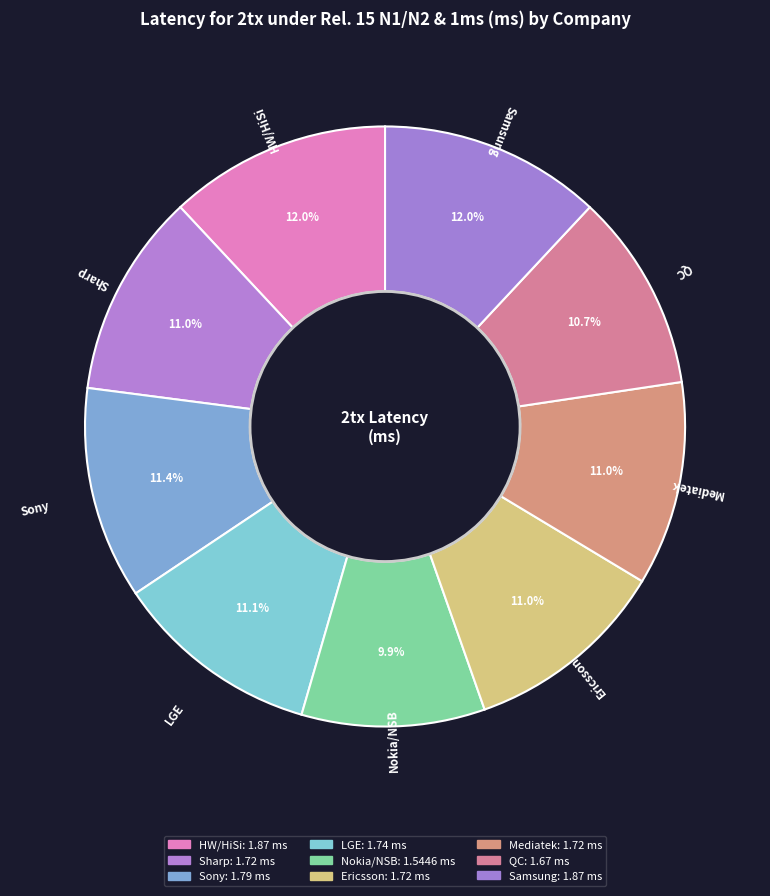

Does Sharp account for over 50% of the chart?

No